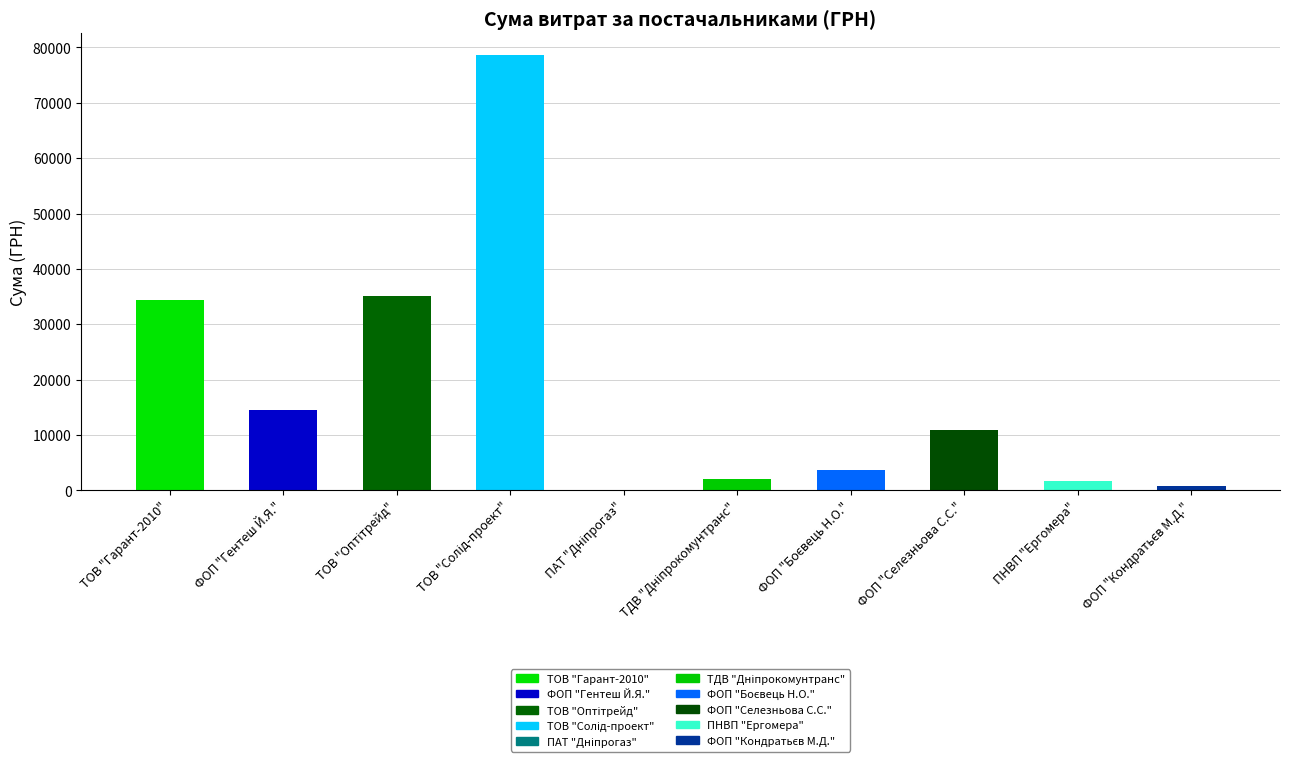

What is the greatest value displayed?

78600.0